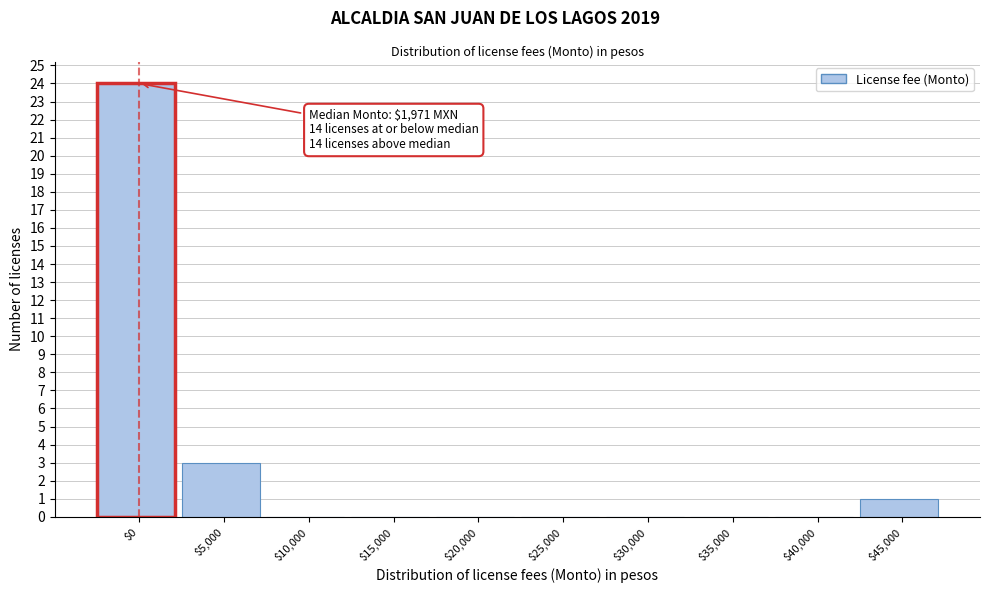

At which label is the value closest to 12?

$5,000